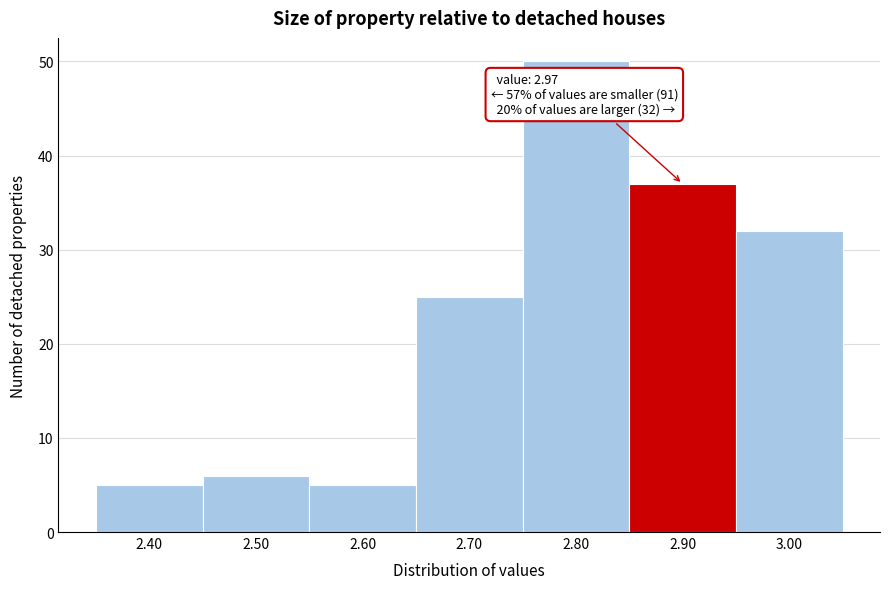

Reading right to left, list all the values displayed in this chart.

3.00=32	2.90=37	2.80=50	2.70=25	2.60=5	2.50=6	2.40=5